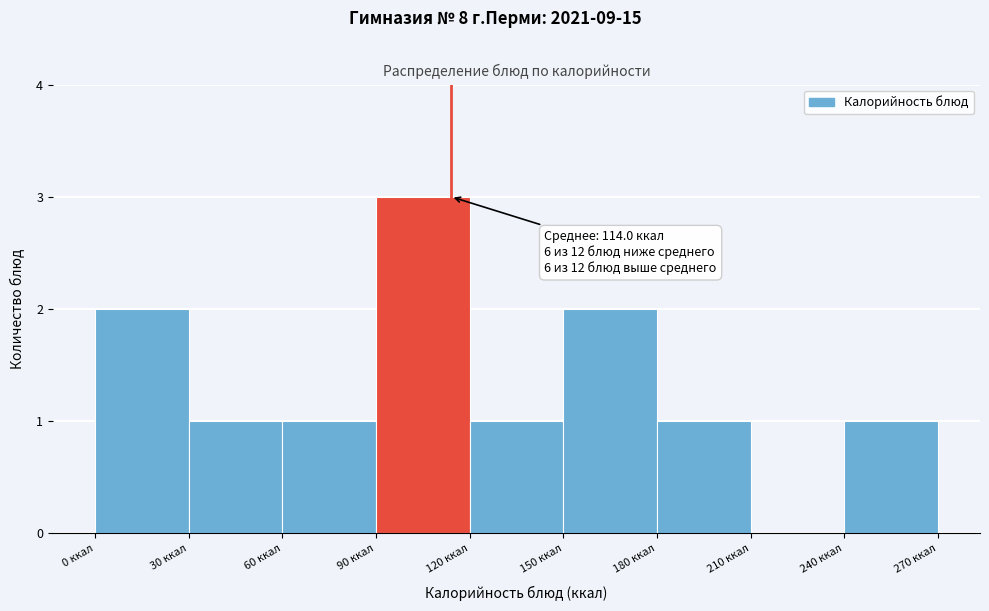

Over which range of the x-axis is the bar tallest?

90 to 120